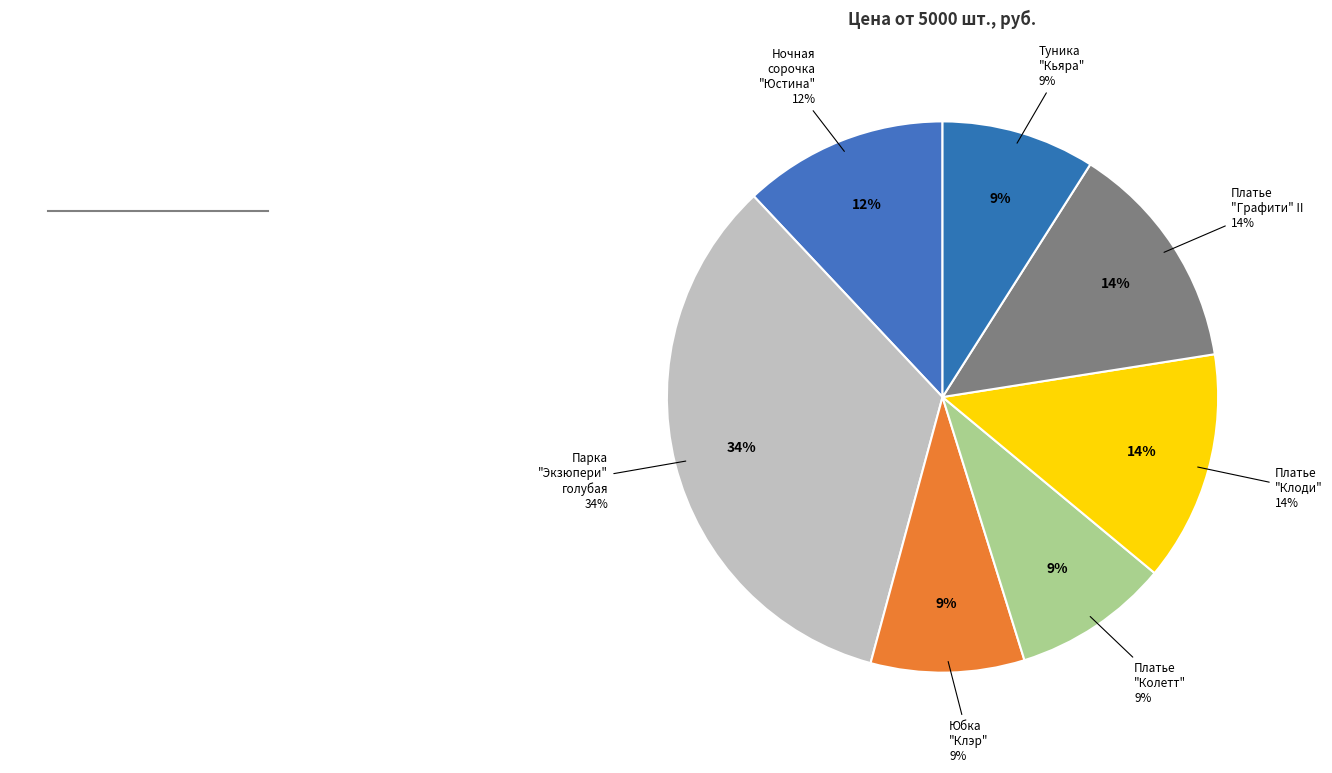

Is it true that Ночная сорочка
"Юстина" is 12% of the pie?

True